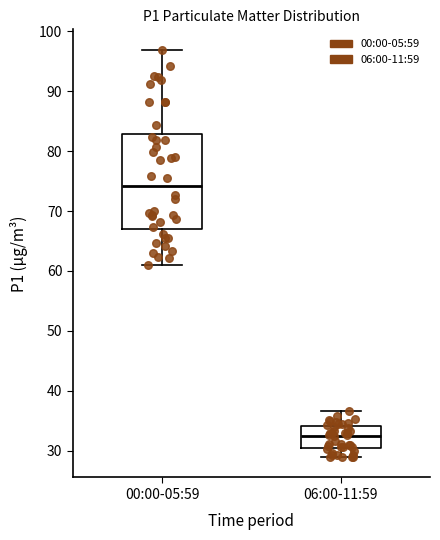

Reading left to right, read every box against the y-axis: the position of its median line, the range the box covers, and the ends of its whiskers. The values are not printed on the chart, so give them approximately, as read against the axis.

00:00-05:59: median 74, box 67 to 83, whiskers 61 to 97
06:00-11:59: median 32, box 30 to 34, whiskers 29 to 37